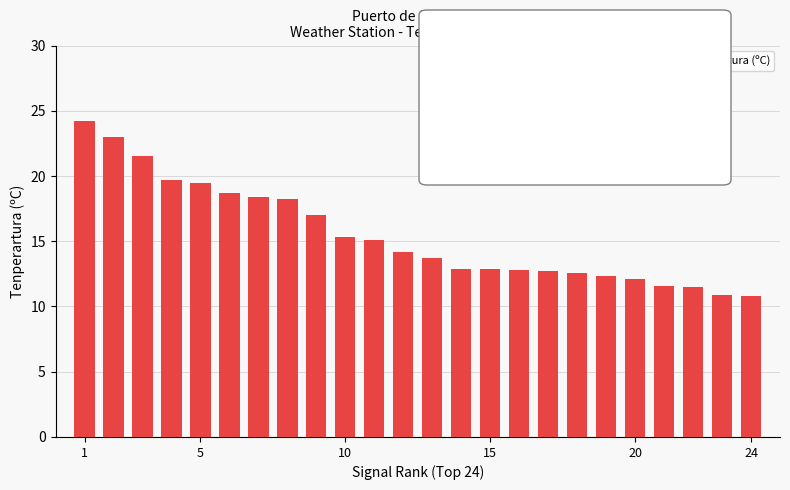

What is the maximum value shown in the chart?

24.2